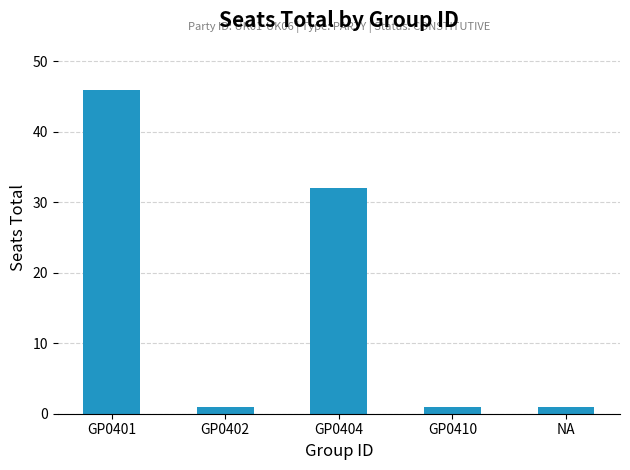

How many distinct data groups are displayed?

1